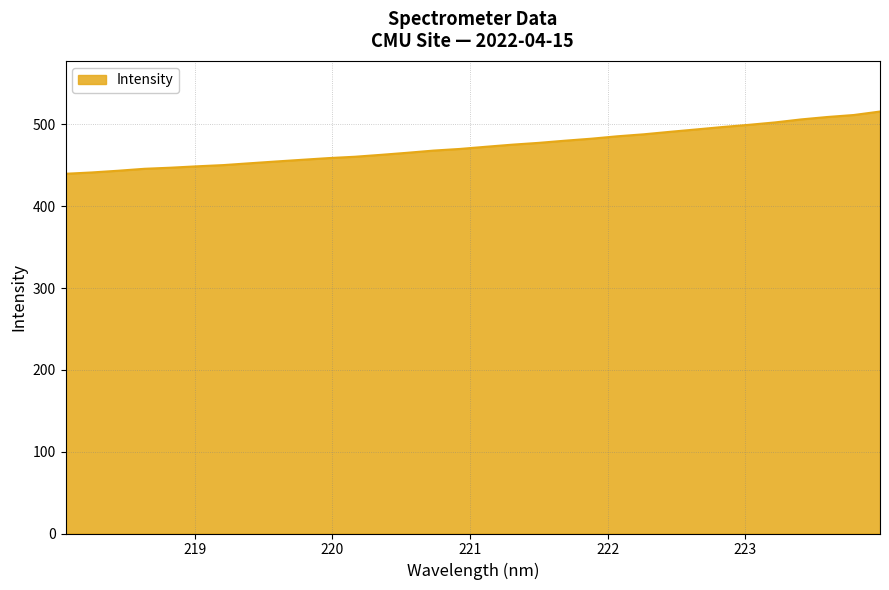

What is the minimum value shown in the chart?

439.7